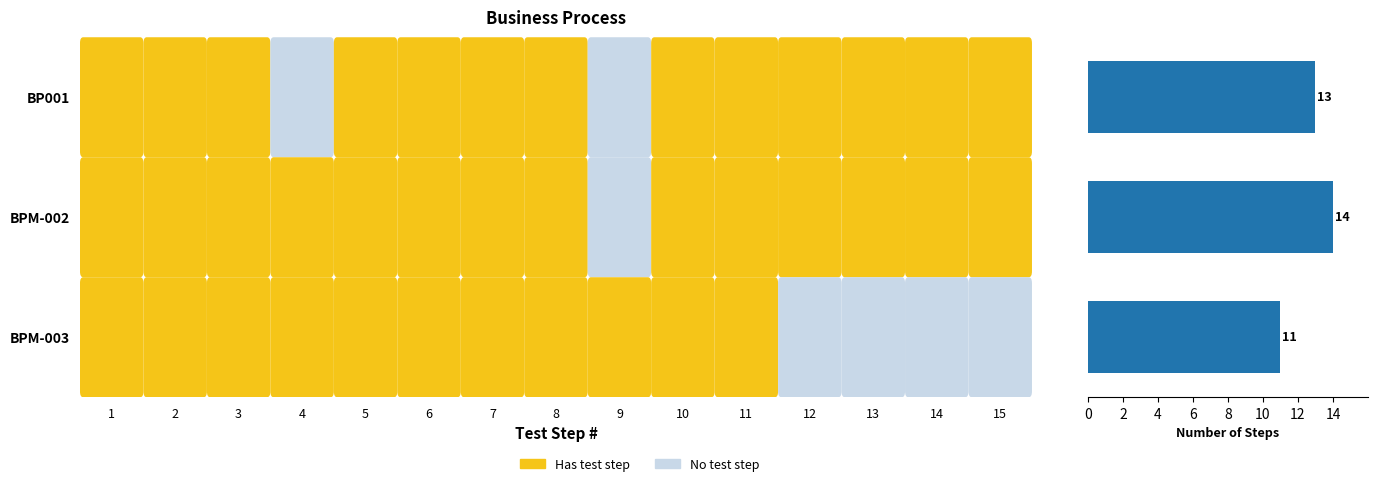

Count the number of categories in the chart.

3